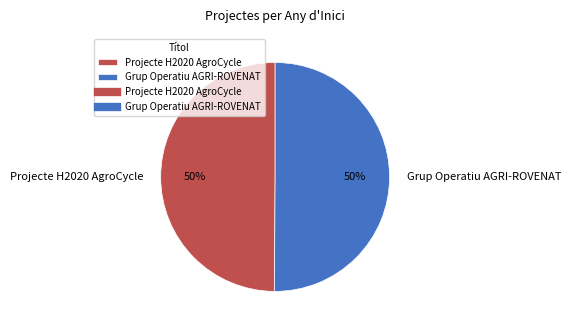

To the nearest percent, what is the average slice percentage?

50%